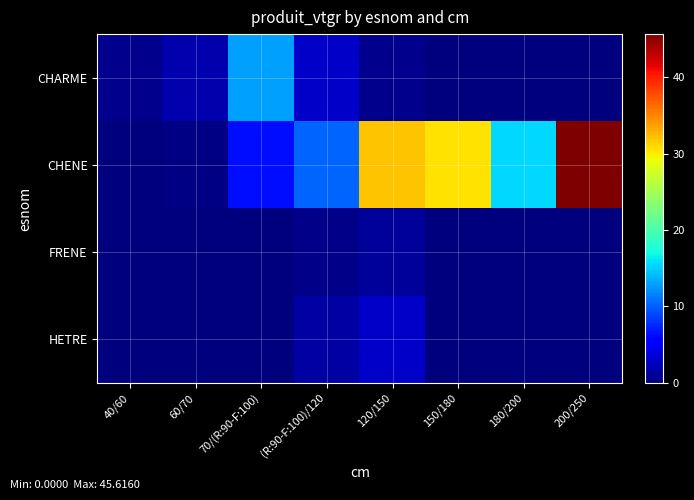

At which category is the sum across all series the highest?

200/250